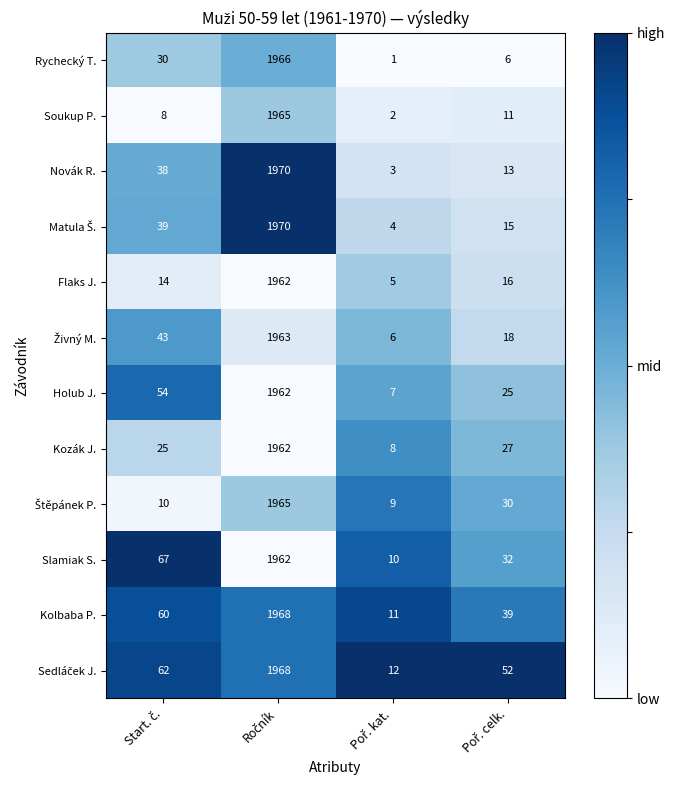

What is the difference between the second highest and minimum values in the Flaks J. series?

11